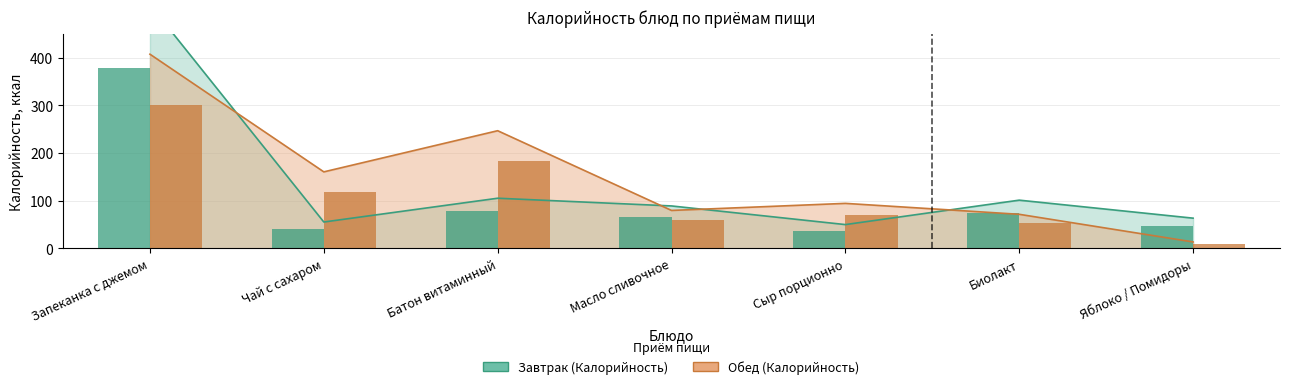

At how many categories does at least one series exceed 391?

1